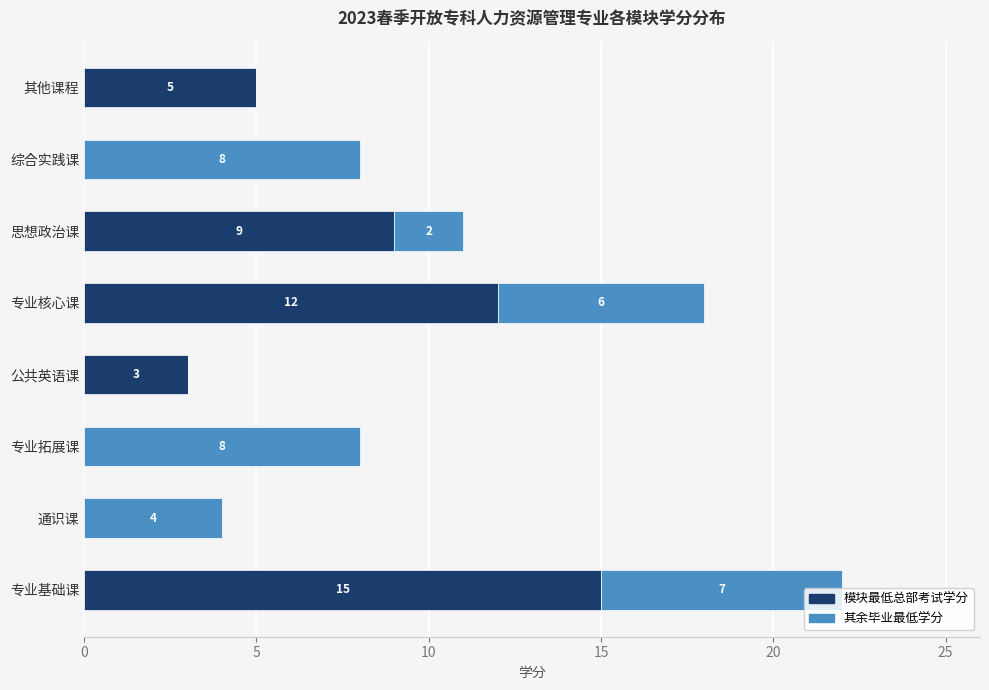

What is the total value across all series at 专业拓展课?

8